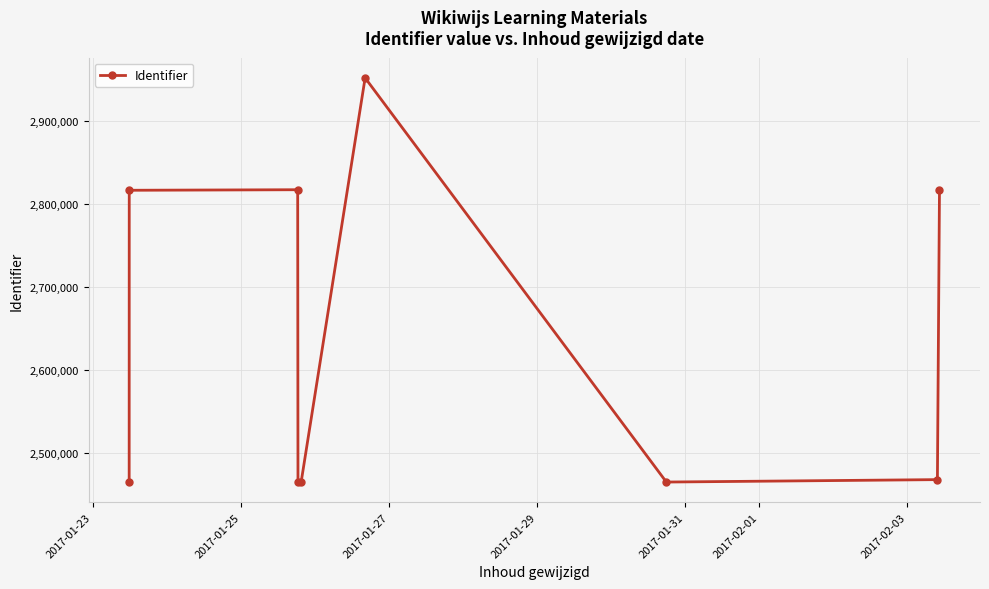

What is the greatest value displayed?

2951371